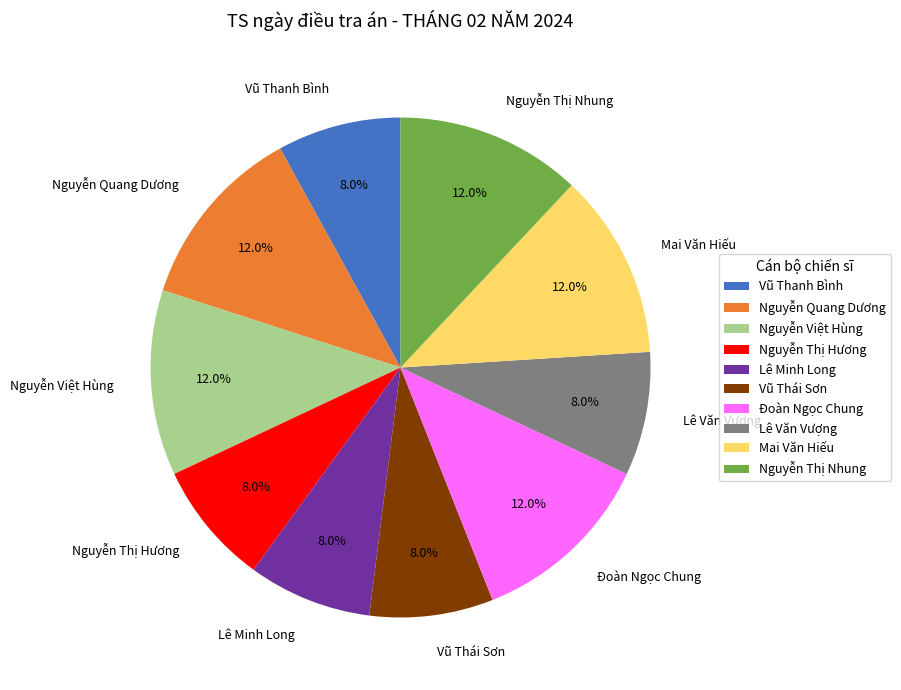

Is it true that Lê Văn Vượng is 8% of the pie?

True